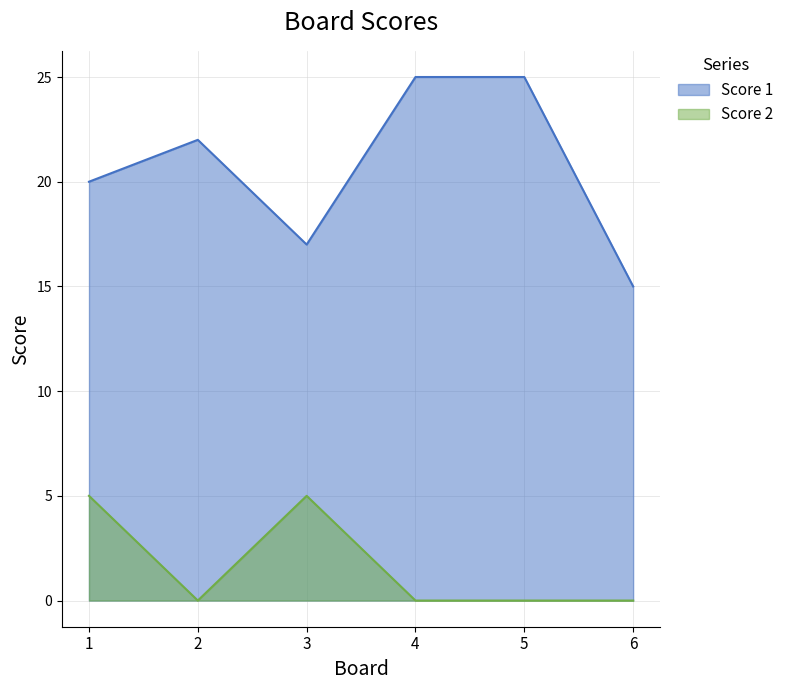

Where is the first local maximum for Score 2?

3